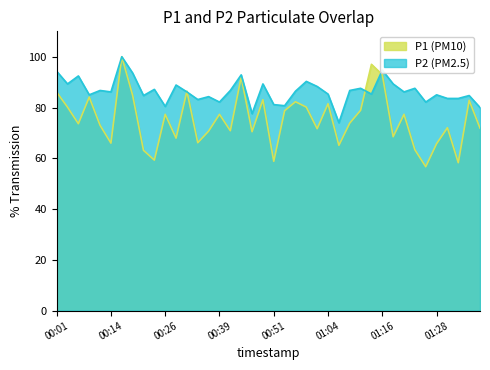

Where does the P1 series first go above 73?

00:01